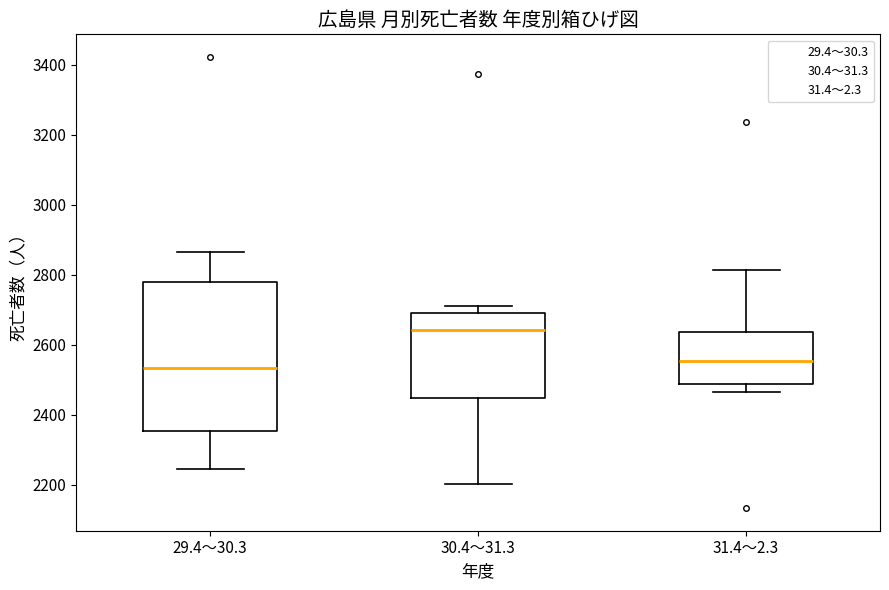

Where is the upper edge of the box for 31.4～2.3 on the y-axis? The values are not printed on the chart, so give them approximately, as read against the axis.

2640